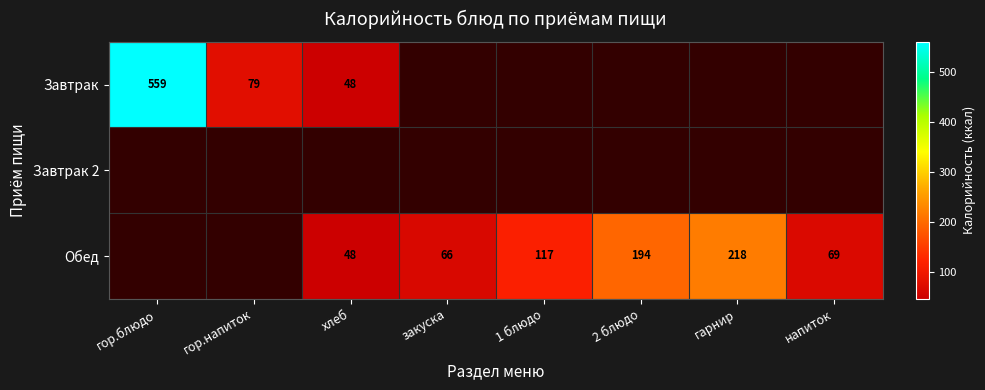

Is it true that Обед equals 71 at хлеб?

False